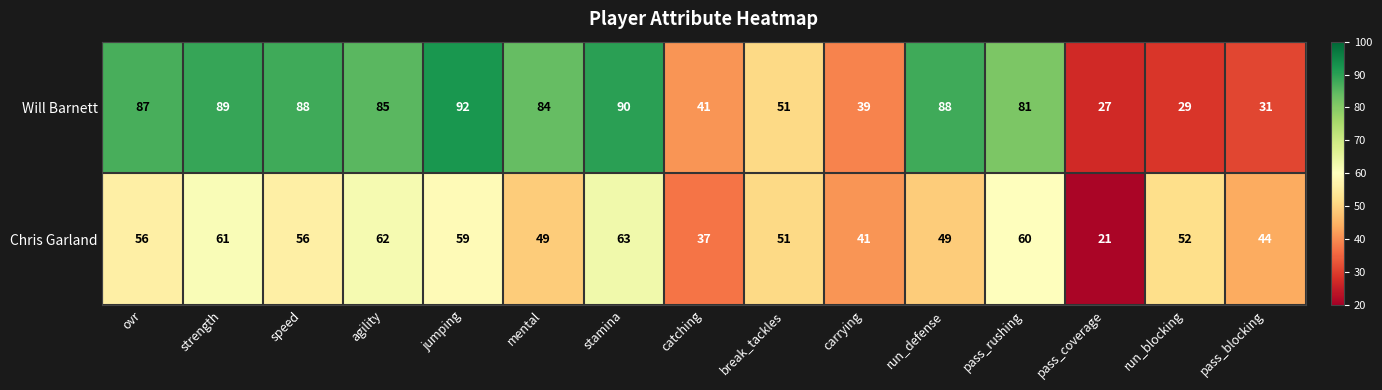

At which label does Will Barnett reach its peak?

jumping